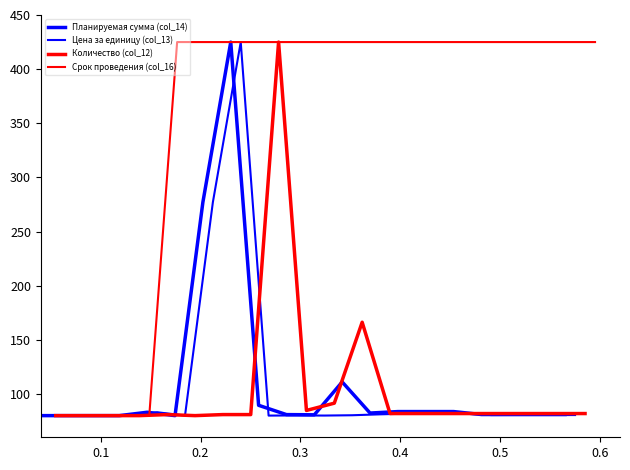

Reading right to left, what are all the values shown in this chart?

Планируемая сумма (col_14): 81.0	81.0	81.0	81.0	83.7	83.7	83.7	82.4	111.1	80.8	80.9	89.5	425.0	277.1	80.0	83.1	80.0	80.0	80.0	80.0
Цена за единицу (col_13): 80.5	80.5	80.5	80.5	81.9	81.9	81.9	81.2	80.3	80.1	80.2	80.0	425.0	277.1	80.1	83.1	80.0	80.0	80.0	80.0
Количество (col_12): 81.9	81.9	81.9	81.9	81.9	81.9	81.9	81.9	166.2	91.5	84.8	425.0	81.0	81.0	80.0	81.0	80.0	80.0	80.0	80.0
Срок проведения (col_16): 425.0	425.0	425.0	425.0	425.0	425.0	425.0	425.0	425.0	425.0	425.0	425.0	425.0	425.0	425.0	425.0	80.0	80.0	80.0	80.0